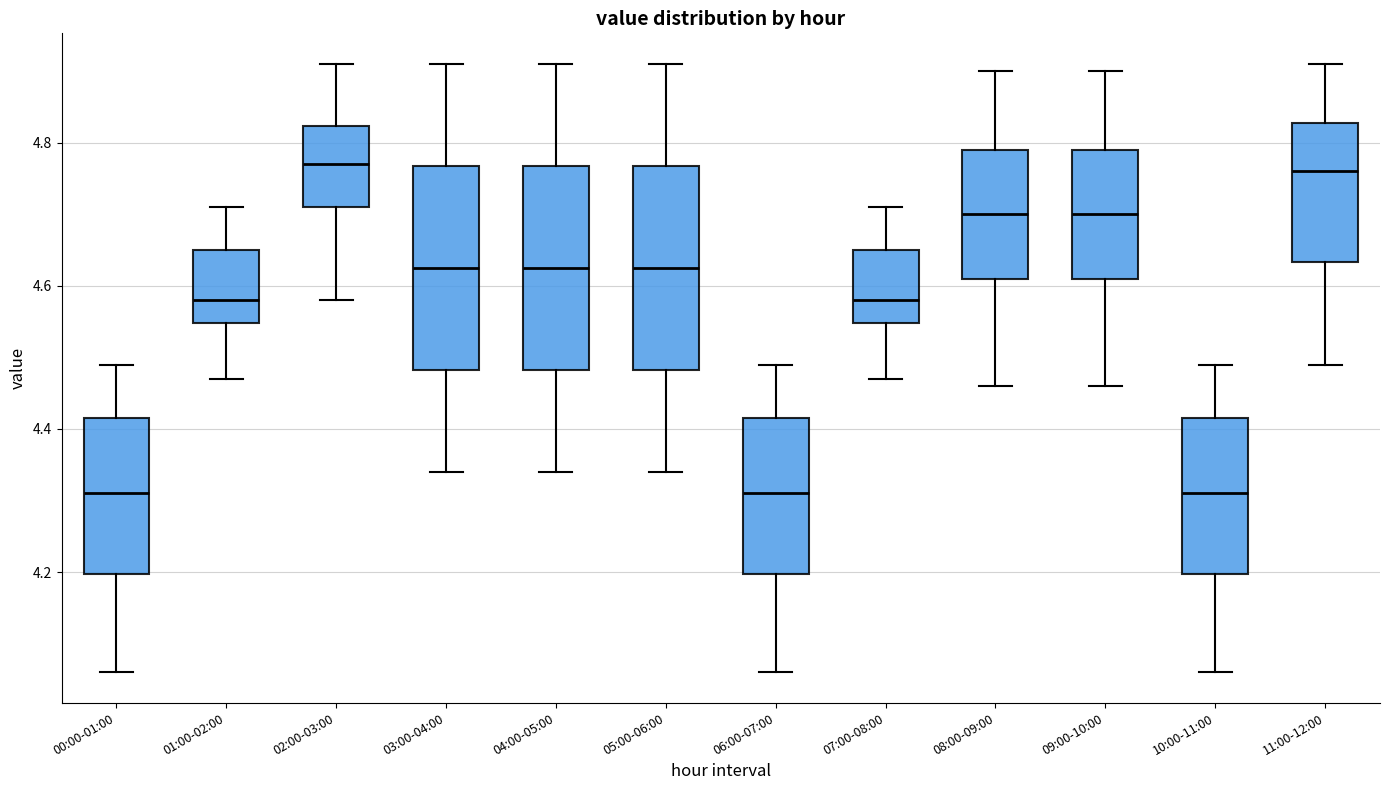

Reading left to right, read every box against the y-axis: the position of its median line, the range the box covers, and the ends of its whiskers. The values are not printed on the chart, so give them approximately, as read against the axis.

00:00-01:00: median 4.32, box 4.20 to 4.42, whiskers 4.06 to 4.50
01:00-02:00: median 4.58, box 4.54 to 4.66, whiskers 4.48 to 4.72
02:00-03:00: median 4.78, box 4.72 to 4.82, whiskers 4.58 to 4.92
03:00-04:00: median 4.62, box 4.48 to 4.76, whiskers 4.34 to 4.92
04:00-05:00: median 4.62, box 4.48 to 4.76, whiskers 4.34 to 4.92
05:00-06:00: median 4.62, box 4.48 to 4.76, whiskers 4.34 to 4.92
06:00-07:00: median 4.32, box 4.20 to 4.42, whiskers 4.06 to 4.50
07:00-08:00: median 4.58, box 4.54 to 4.66, whiskers 4.48 to 4.72
08:00-09:00: median 4.70, box 4.62 to 4.80, whiskers 4.46 to 4.90
09:00-10:00: median 4.70, box 4.62 to 4.80, whiskers 4.46 to 4.90
10:00-11:00: median 4.32, box 4.20 to 4.42, whiskers 4.06 to 4.50
11:00-12:00: median 4.76, box 4.64 to 4.82, whiskers 4.50 to 4.92